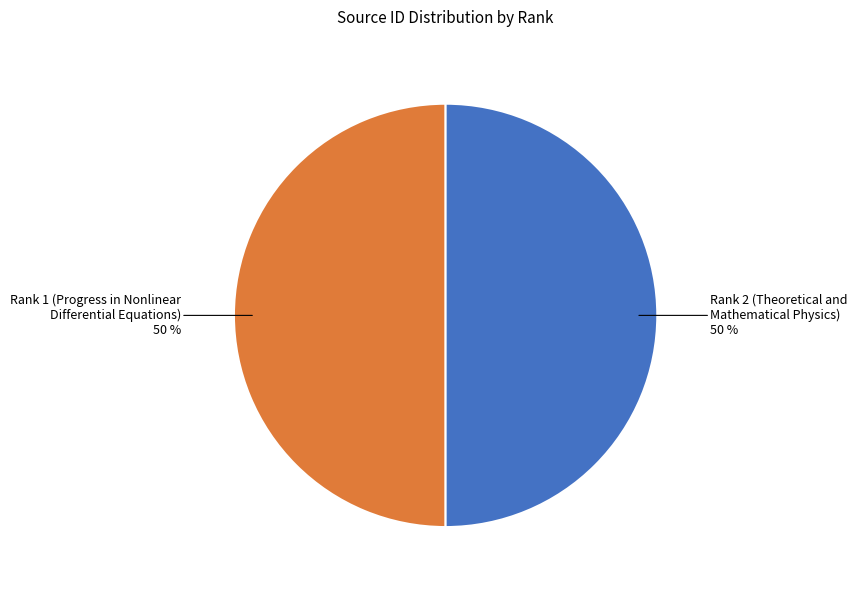

What is the ratio of the value at Rank 1 (Progress in Nonlinear Differential Equations) to the value at Rank 2 (Theoretical and Mathematical Physics)?

1.0